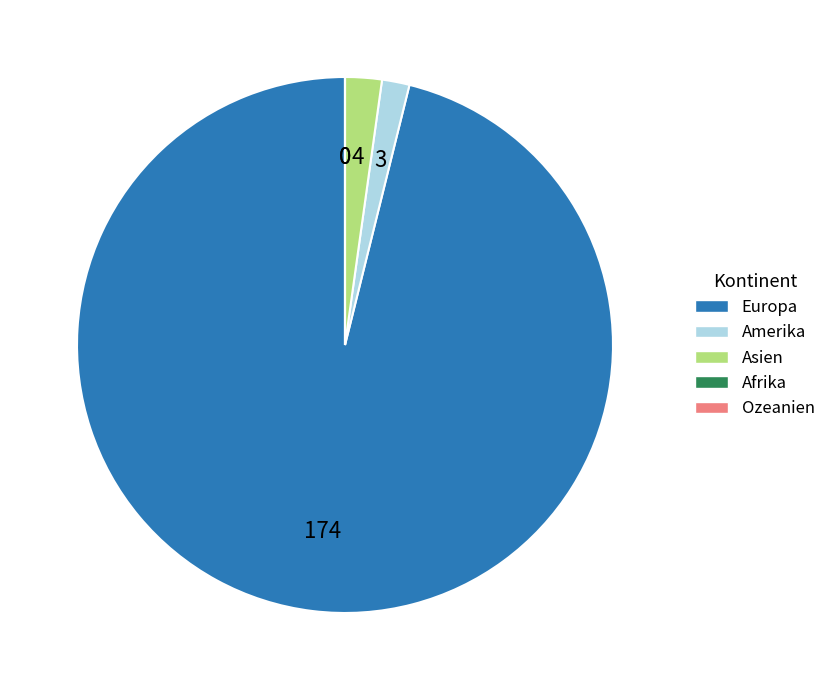

Is there any slice that represents more than half of the pie?

Yes